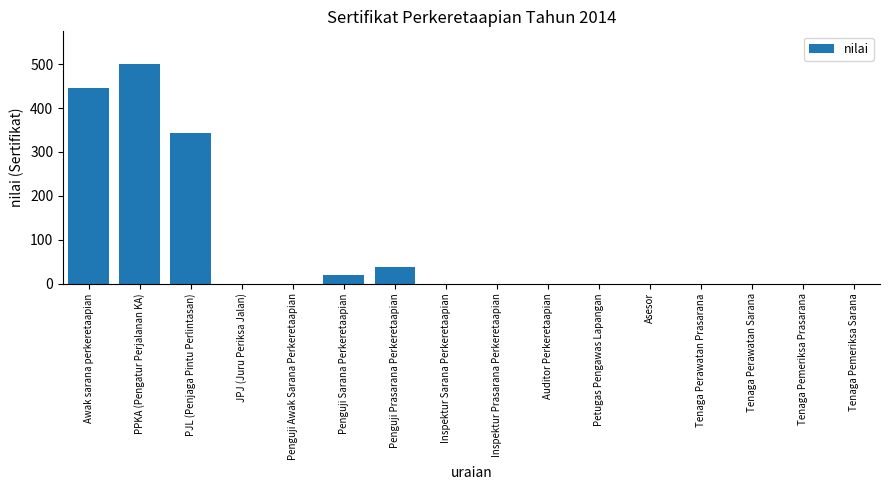

What is the difference between the values at Petugas Pengawas Lapangan and Awak sarana perkeretaapian?

446